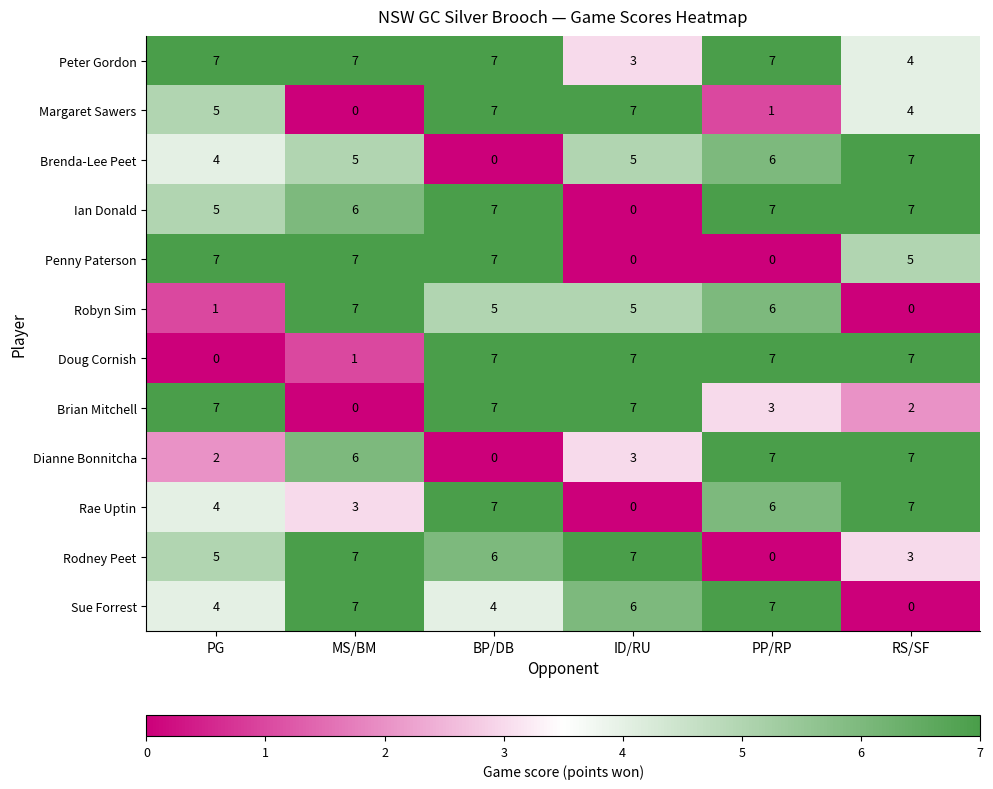

Where does the Rae Uptin series first go above 6?

BP/DB